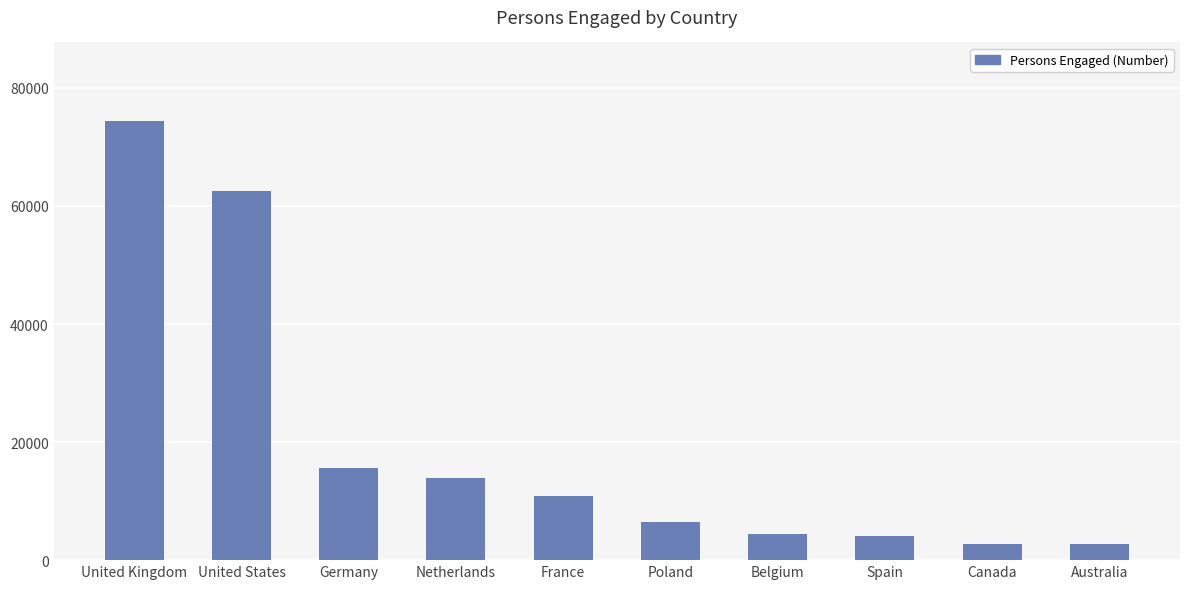

Where is the data nearest to the value 38535?

Germany